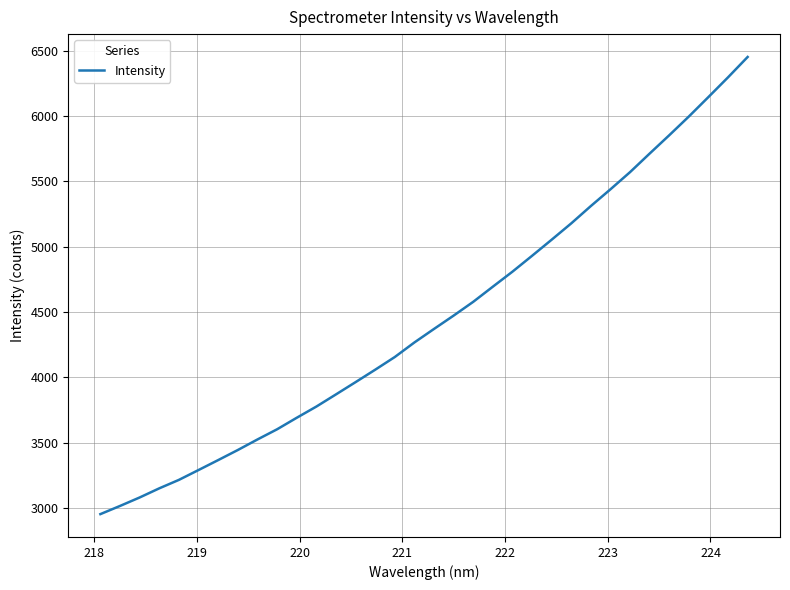

What is the smallest value displayed?

2952.8